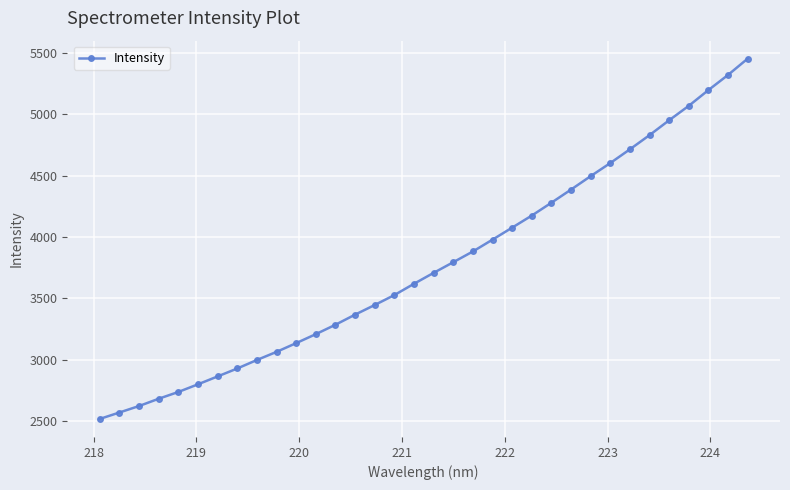

What is the minimum value shown in the chart?

2517.5